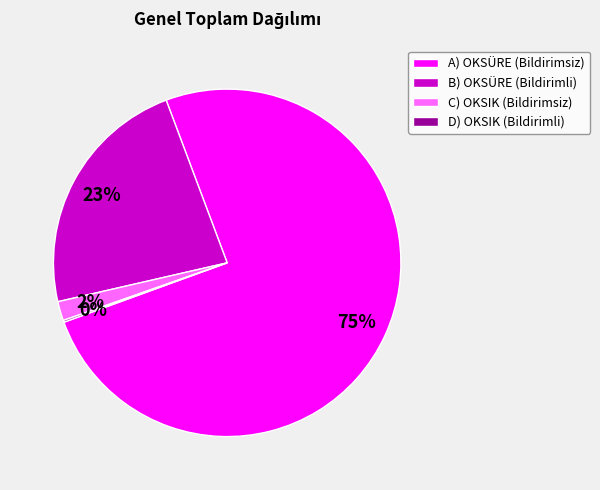

True or false: A) OKSÜRE (Bildirimsiz) accounts for 75% of the total.

True